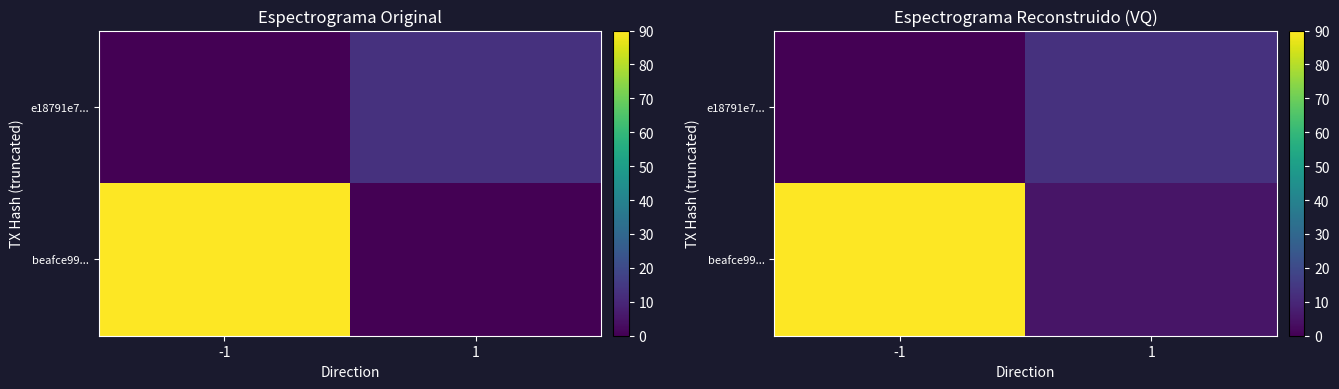

Rank the categories by beafce99... value from highest to lowest.

-1, 1